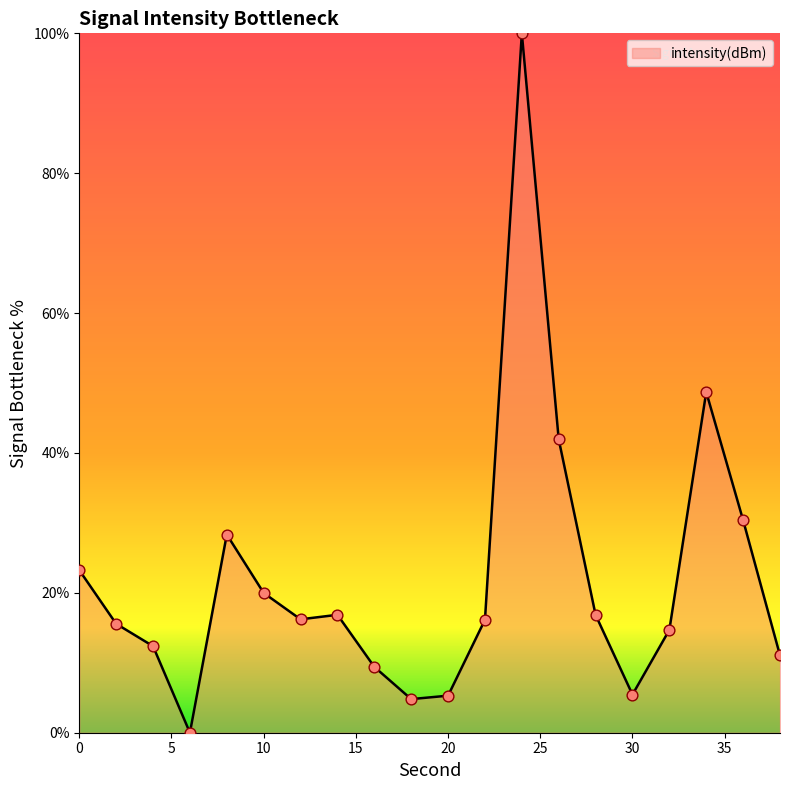

What is the maximum value shown in the chart?

100.0